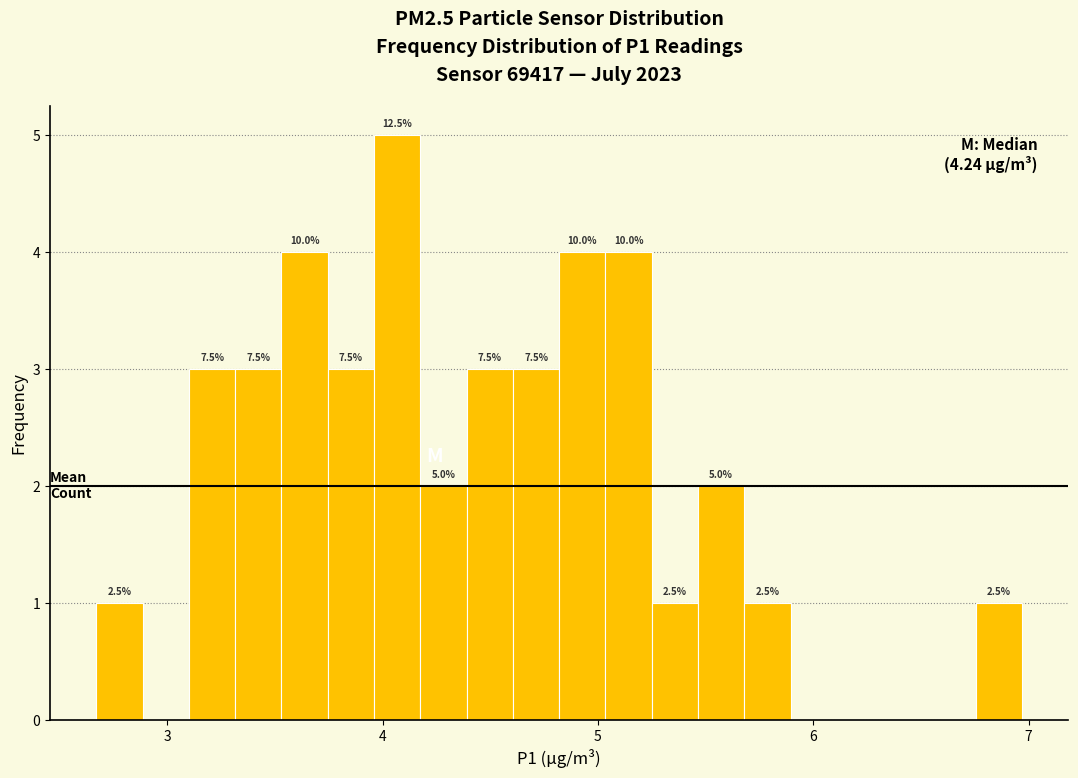

Around what value on the x-axis is the tallest bar? Give the approximate position of its centre, as read against the axis.

4.1